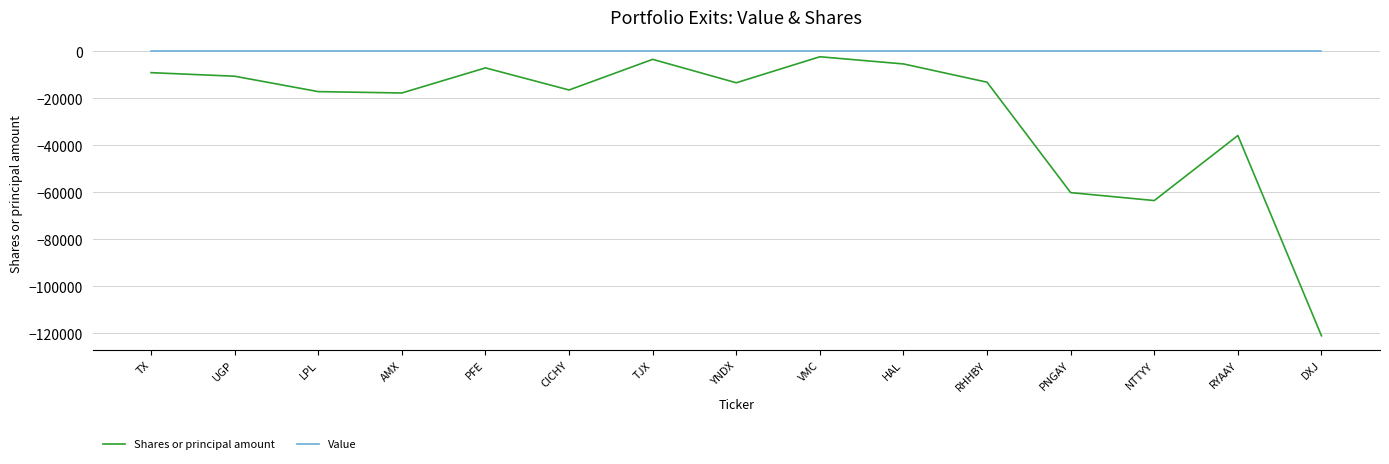

Where is the first local maximum for Shares or principal amount?

PFE